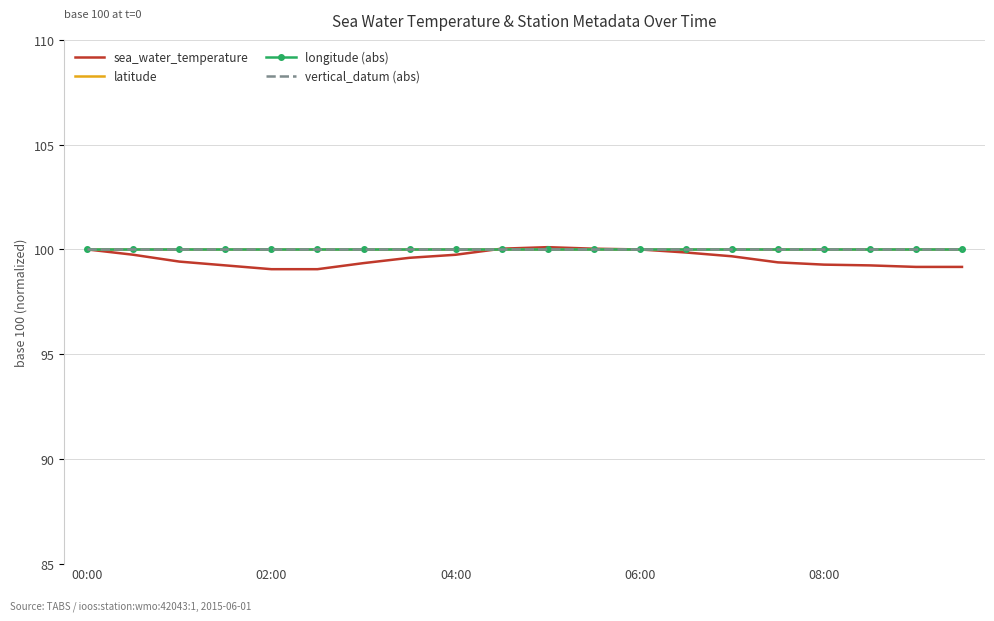

Reading left to right, transcribe all the data shown in this chart.

sea_water_temperature: 100.0	99.7	99.4	99.2	99.1	99.1	99.3	99.6	99.7	100.0	100.1	100.0	100.0	99.9	99.7	99.4	99.3	99.2	99.2	99.2
latitude: 100.0	100.0	100.0	100.0	100.0	100.0	100.0	100.0	100.0	100.0	100.0	100.0	100.0	100.0	100.0	100.0	100.0	100.0	100.0	100.0
longitude (abs): 100.0	100.0	100.0	100.0	100.0	100.0	100.0	100.0	100.0	100.0	100.0	100.0	100.0	100.0	100.0	100.0	100.0	100.0	100.0	100.0
vertical_datum (abs): 100.0	100.0	100.0	100.0	100.0	100.0	100.0	100.0	100.0	100.0	100.0	100.0	100.0	100.0	100.0	100.0	100.0	100.0	100.0	100.0